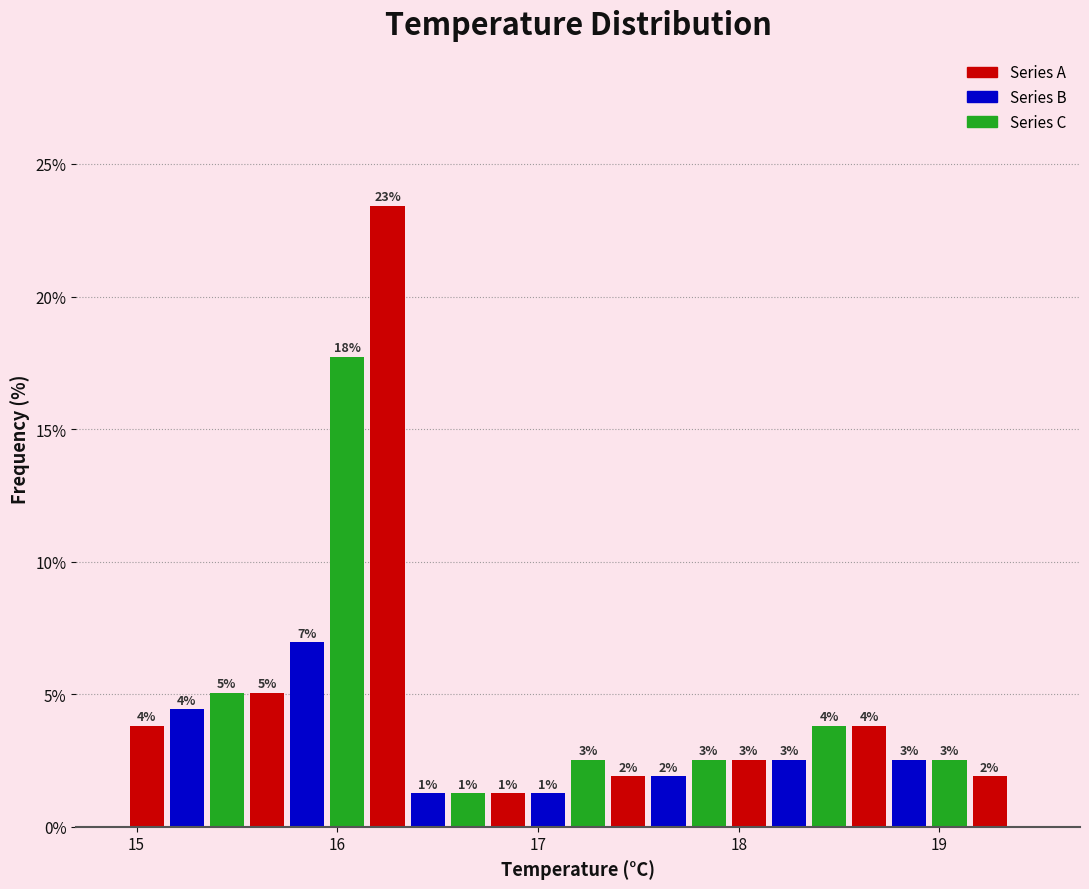

Read against the x-axis, roughly where is the centre of the tallest bar?

16.3